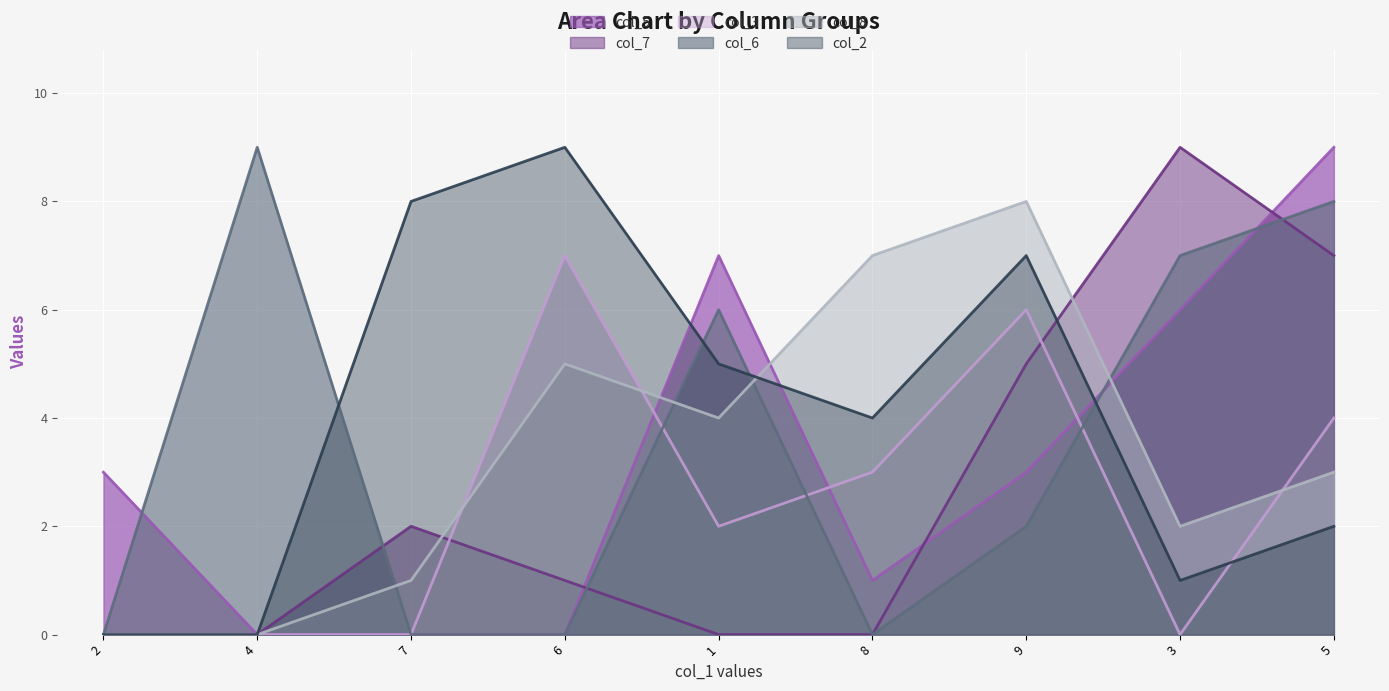

Reading left to right, extract all data points from this chart.

col_5: 3	0	0	0	7	1	3	6	9
col_7: 0	0	2	1	0	0	5	9	7
col_3: 0	0	0	7	2	3	6	0	4
col_6: 0	9	0	0	6	0	2	7	8
col_8: 0	0	1	5	4	7	8	2	3
col_2: 0	0	8	9	5	4	7	1	2